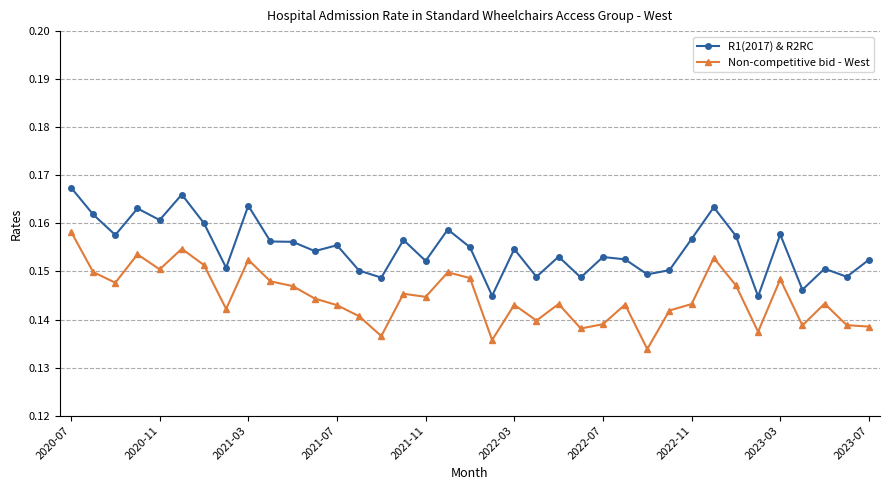

Which series has the largest total across all categories?

R1(2017) & R2RC